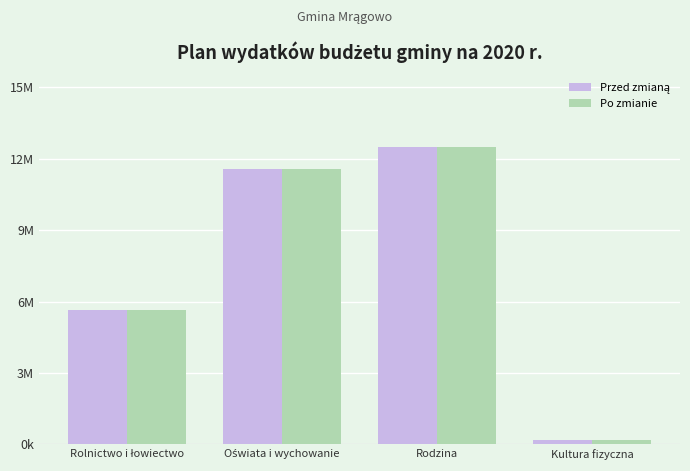

The value of Przed zmianą at Rolnictwo i łowiectwo is 7496511.1. True or false?

False